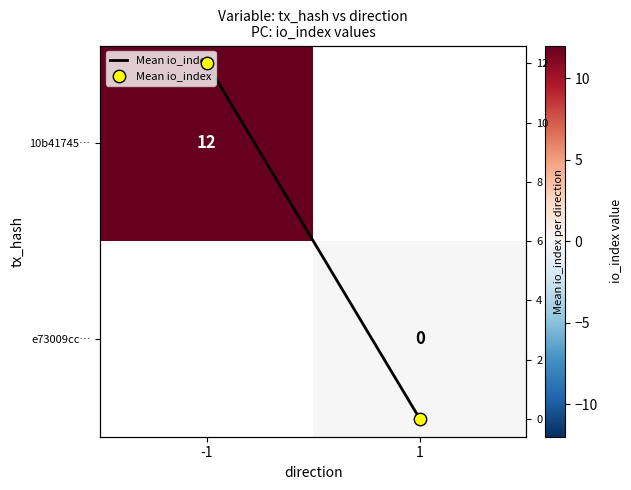

Rank the series by their maximum value, from highest to lowest.

10b41745…, e73009cc…, Mean io_index